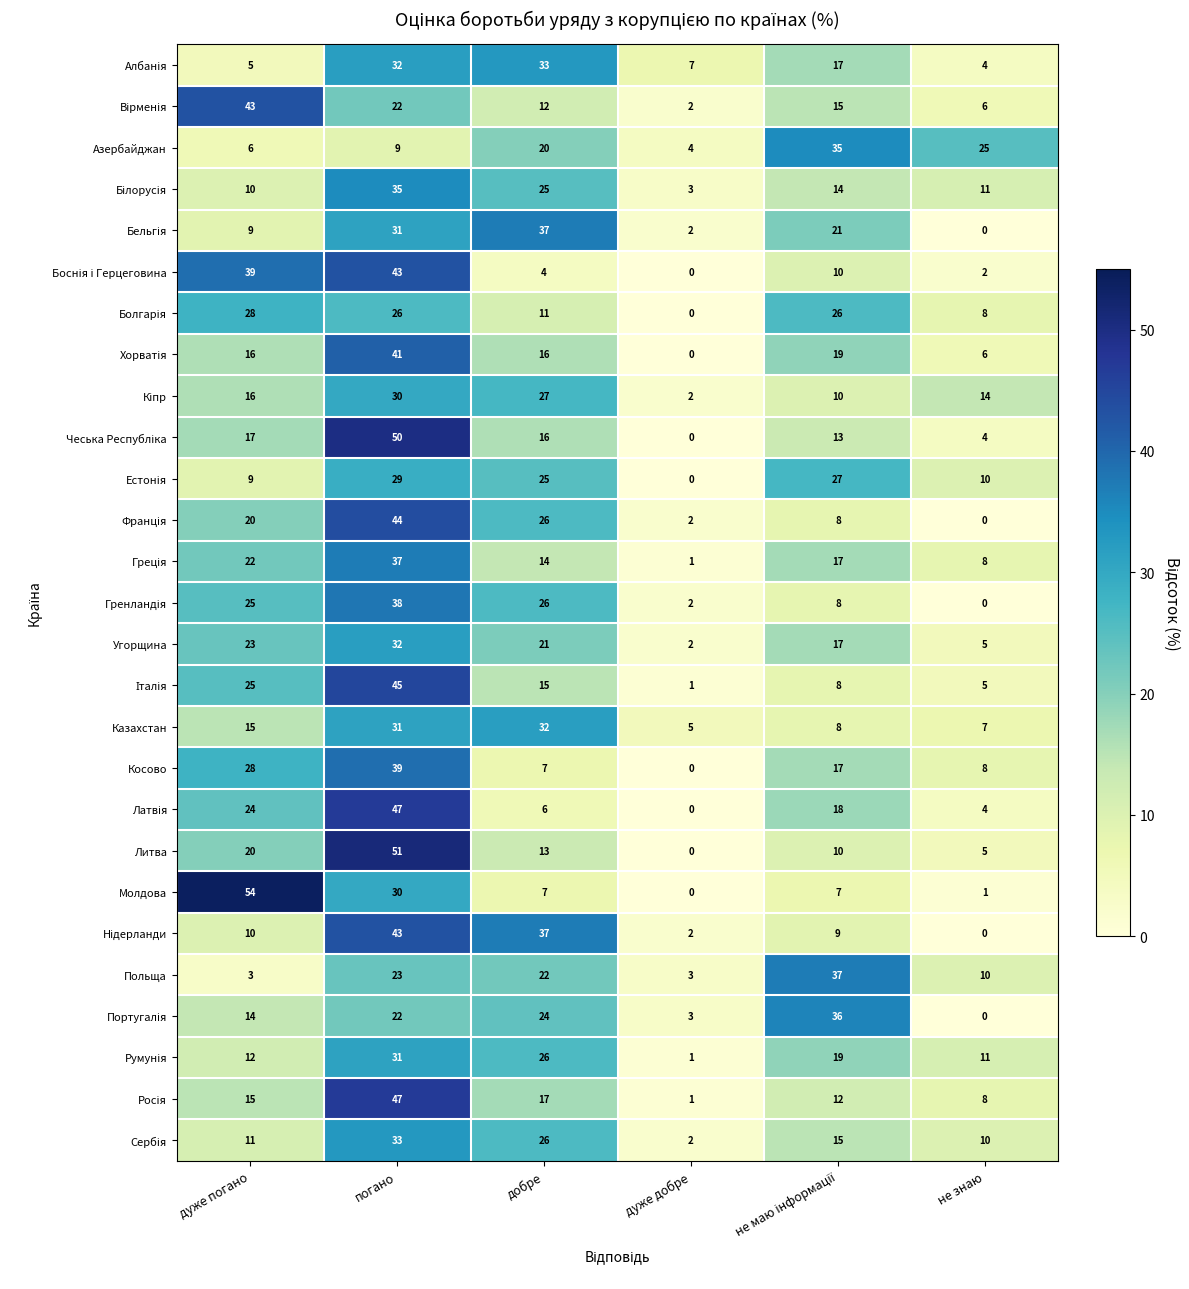

At how many categories does at least one series exceed 14?

5